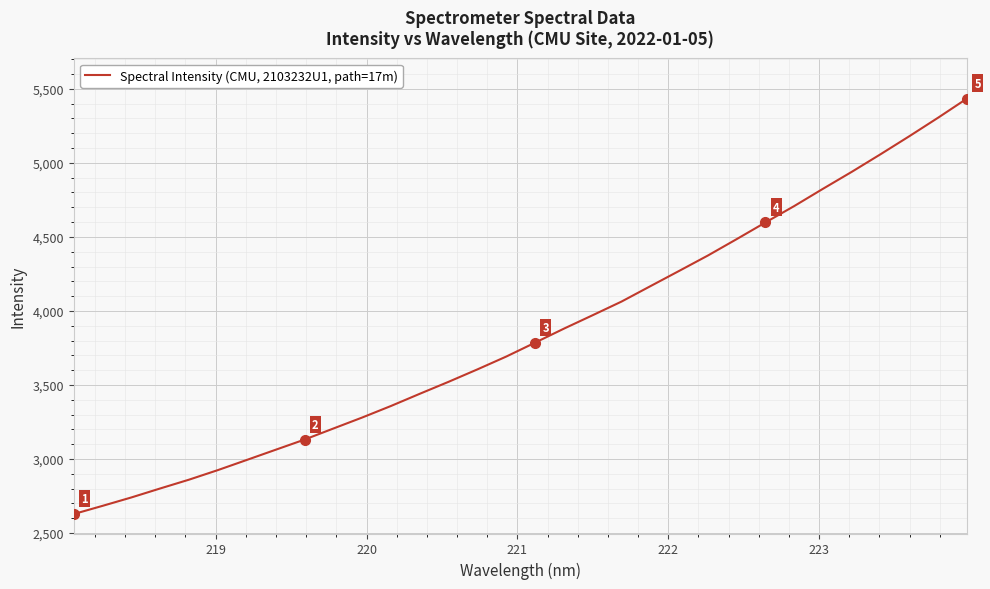

Is this an area chart (filled region under the line)?

No